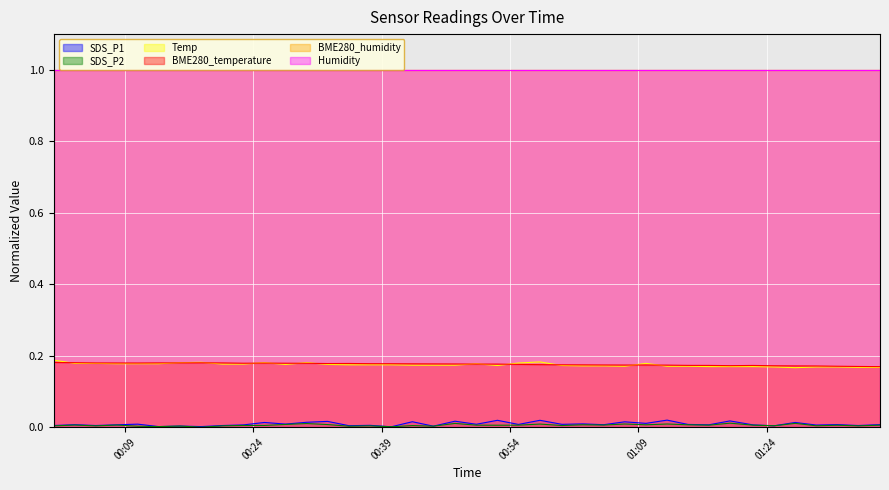

At which category does BME280_temperature reach its first local valley?

2021/07/06 00:10:28